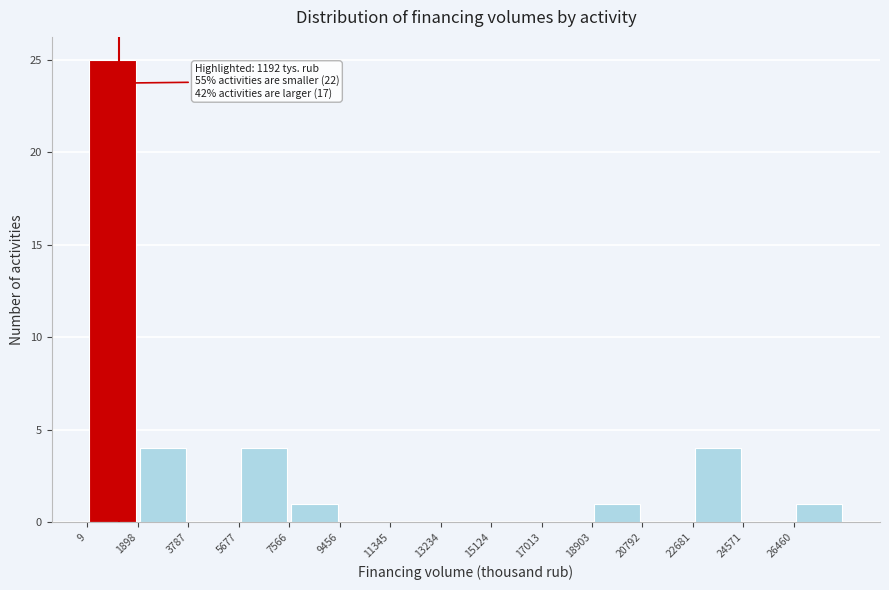

Over which range of the x-axis is the bar tallest?

0 to 1800